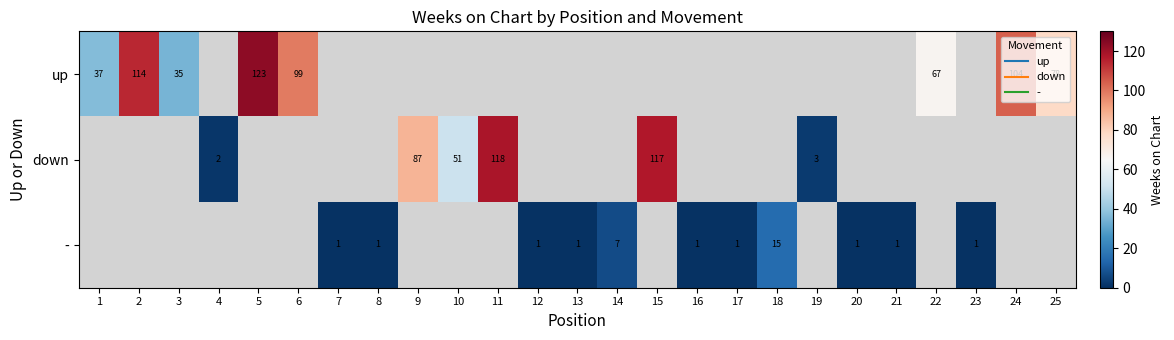

What is the sum of the up values at 3 and 2?

149.0